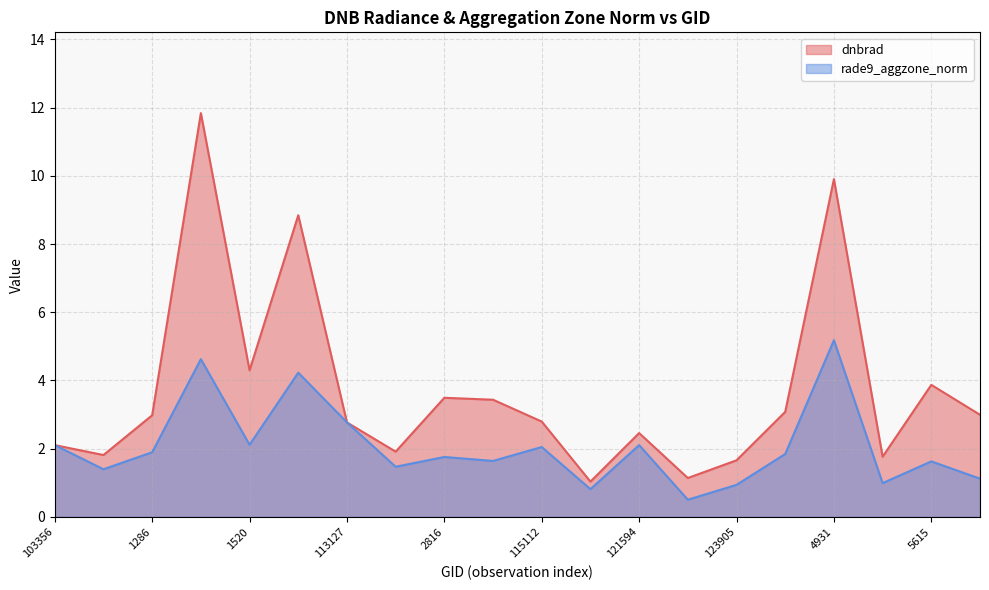

Where is the first local maximum for dnbrad?

1322